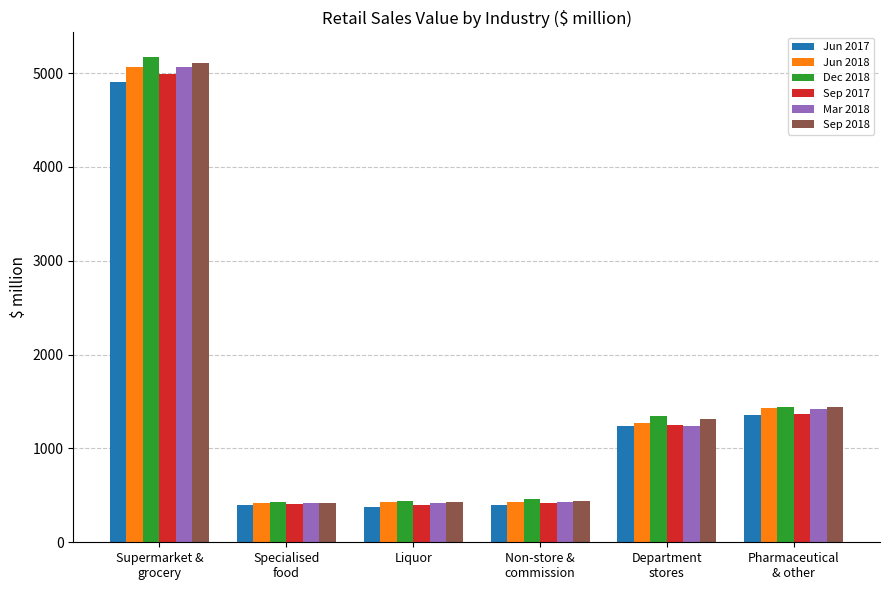

What is the sum of all Sep 2017 values?

8832